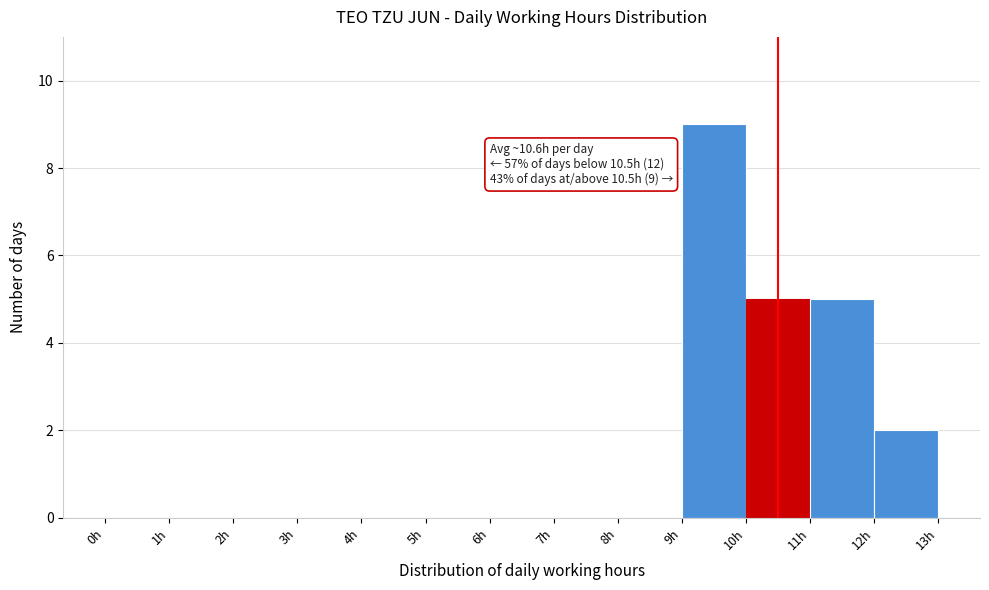

Which range on the x-axis has the tallest bar?

9 to 10